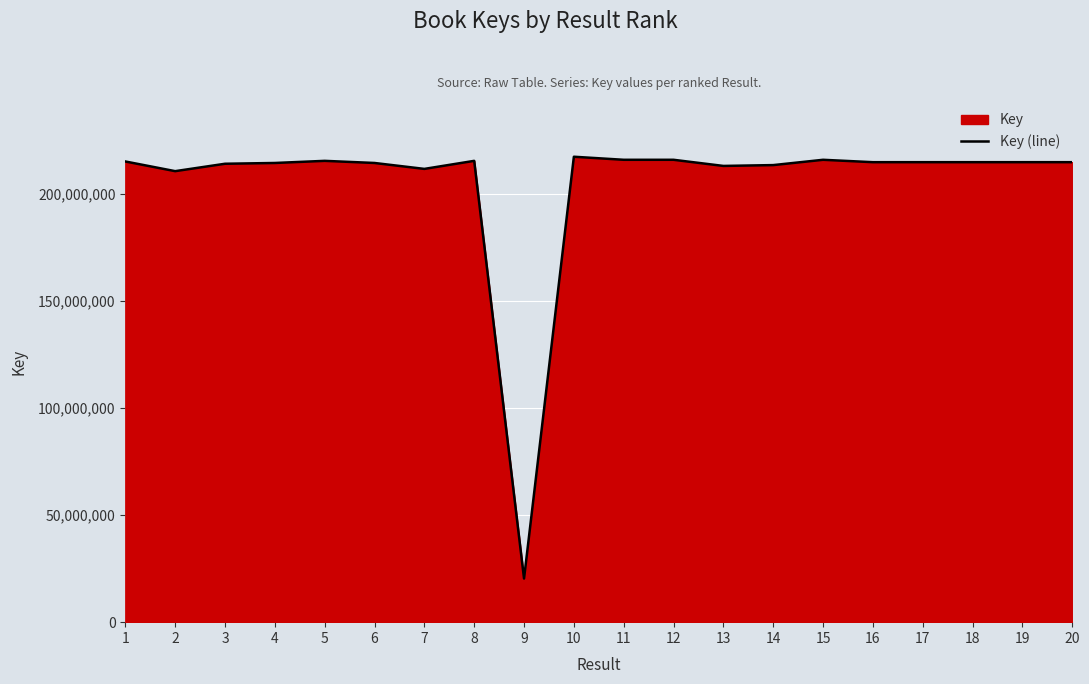

Which label corresponds to the smallest value in the chart?

9